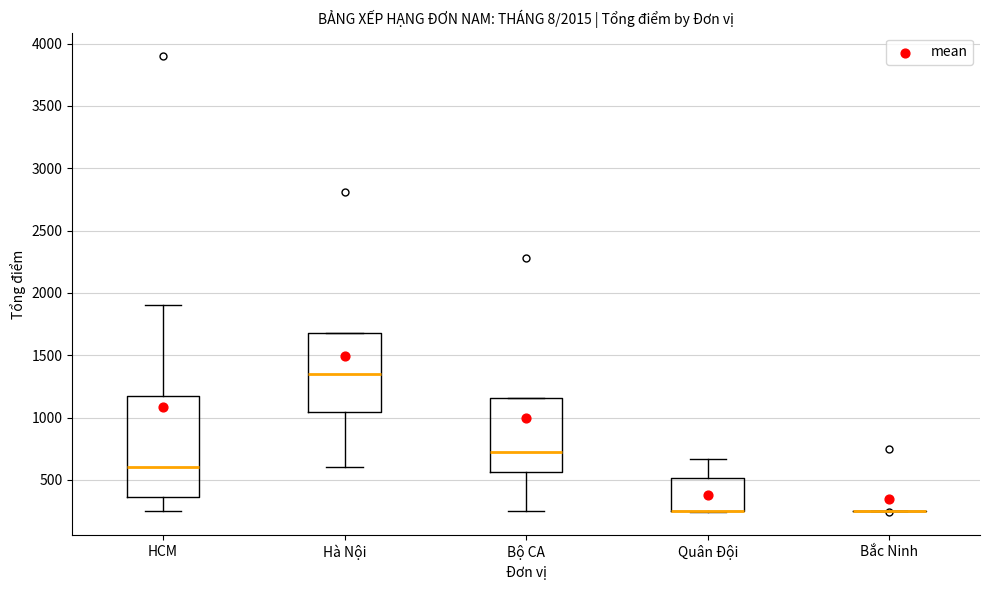

Which box is the tallest, from its lower edge to its upper edge?

HCM